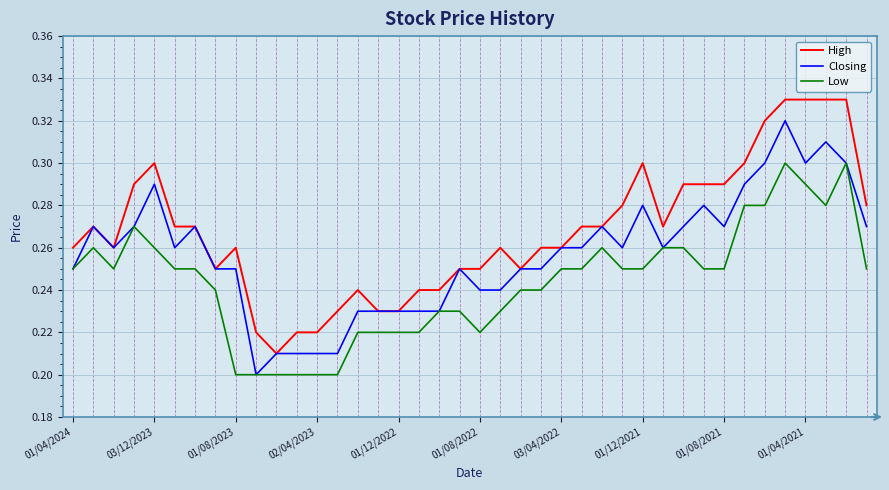

Which series has the largest total across all categories?

High